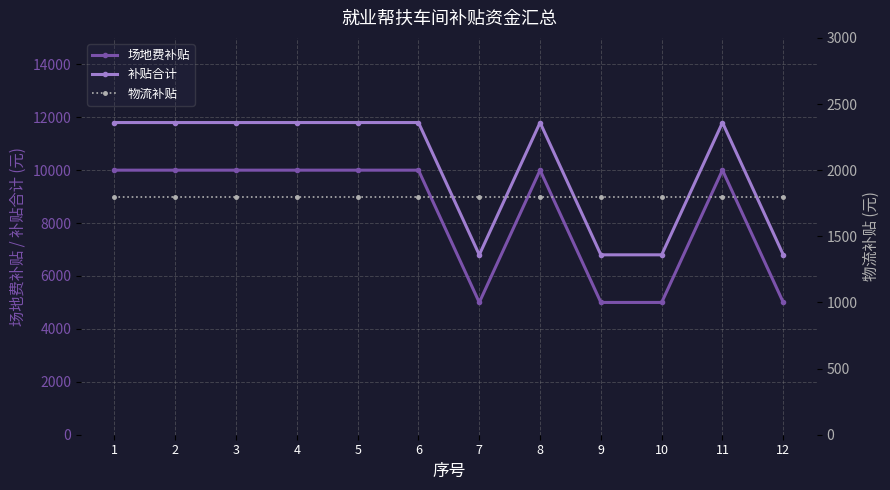

List the series in order of their overall mean, lowest first.

物流补贴, 场地费补贴, 补贴合计